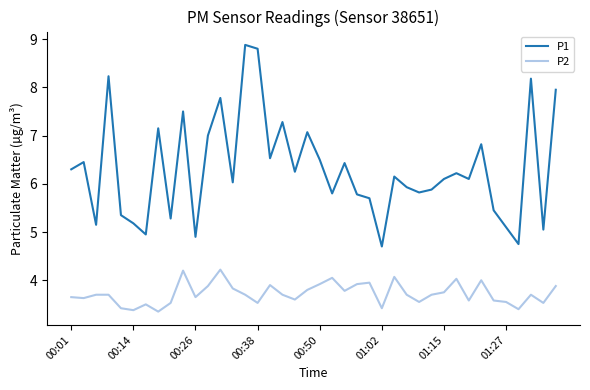

What are all the series names shown in the legend?

P1, P2